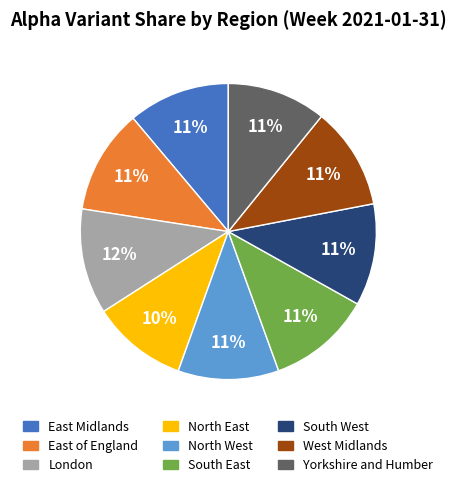

Is it true that London is 12% of the pie?

True